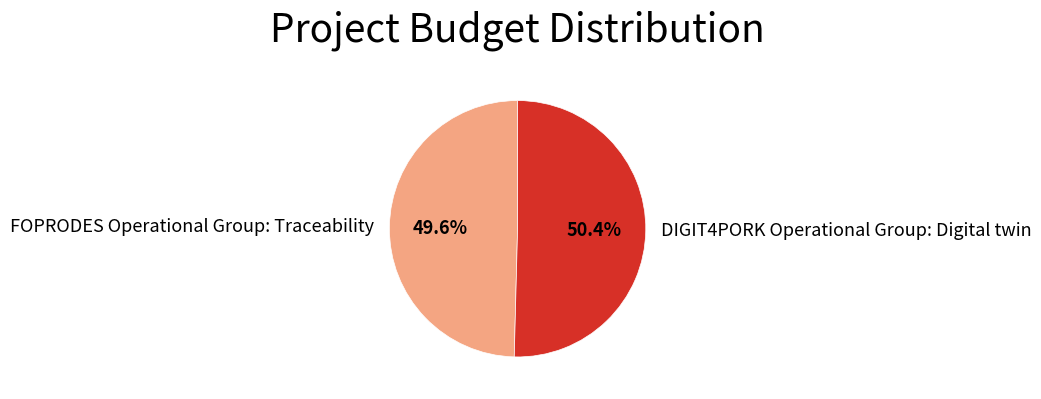

To the nearest percent, what percentage of the pie is DIGIT4PORK Operational Group: Digital twin?

50%